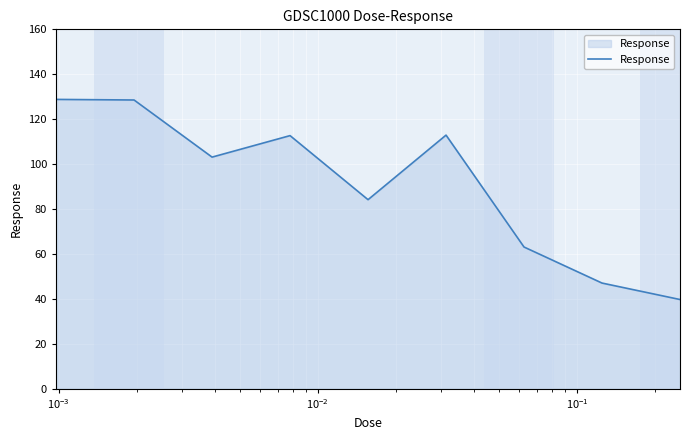

True or false: there are more than 0 points higher than both neighbors.

True